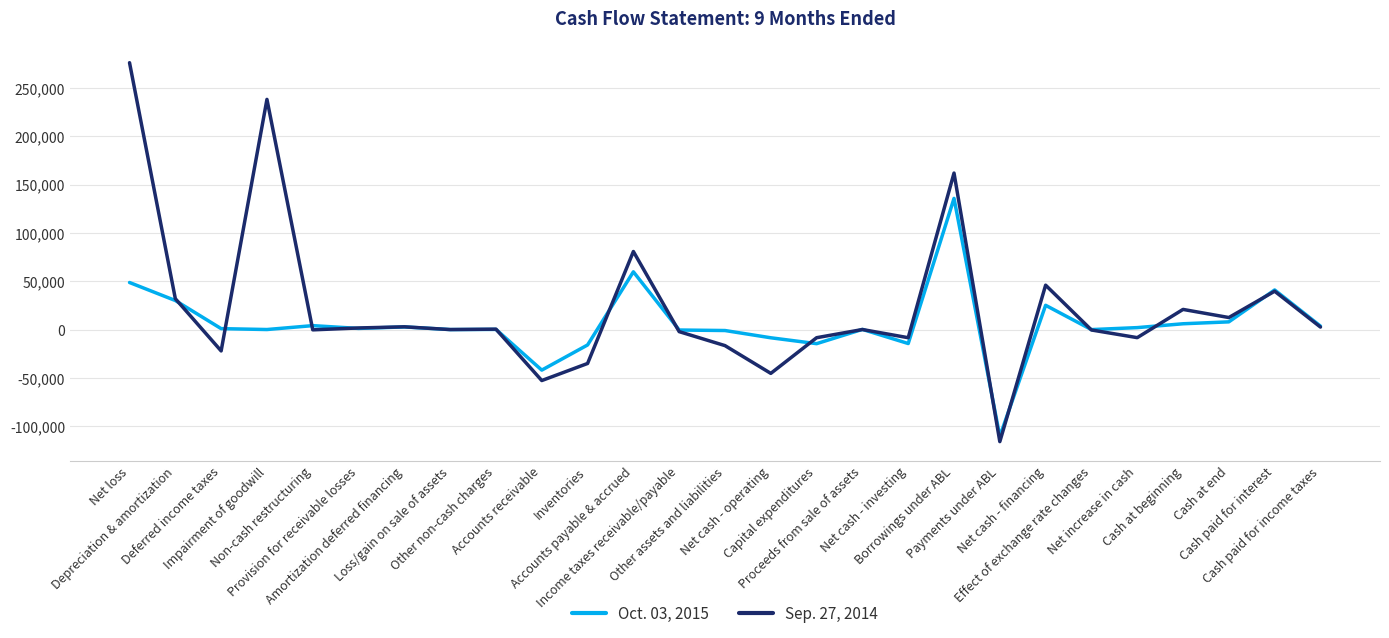

Which series has the widest spread of values?

Sep. 27, 2014